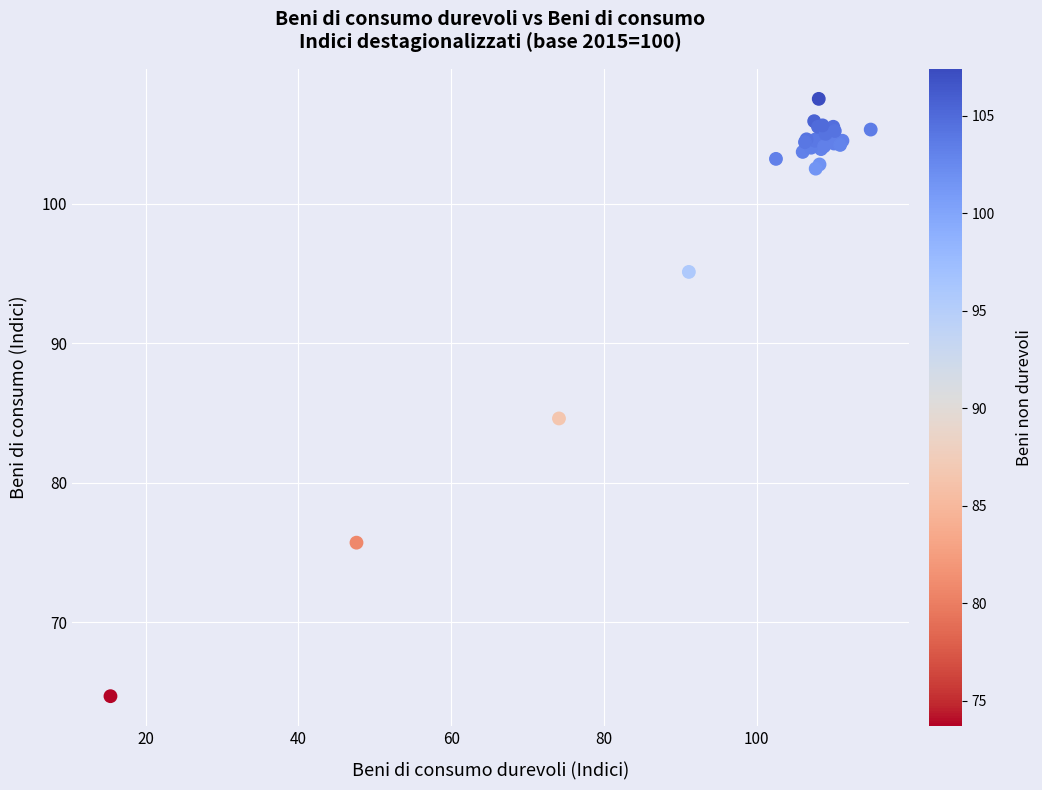

What Y value in the scatter plot is closest to 86?

84.6